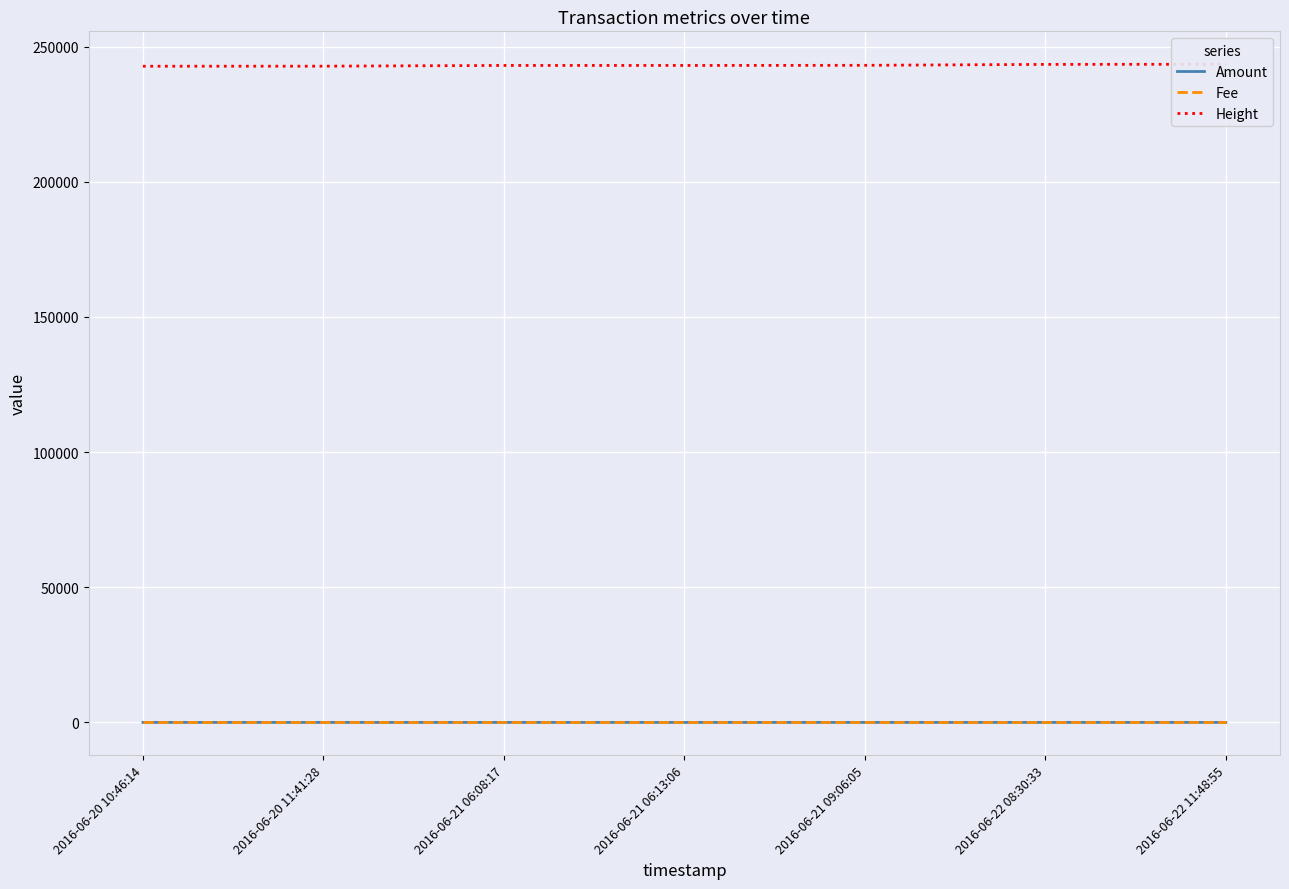

True or false: Amount and Height intersect in this chart.

False